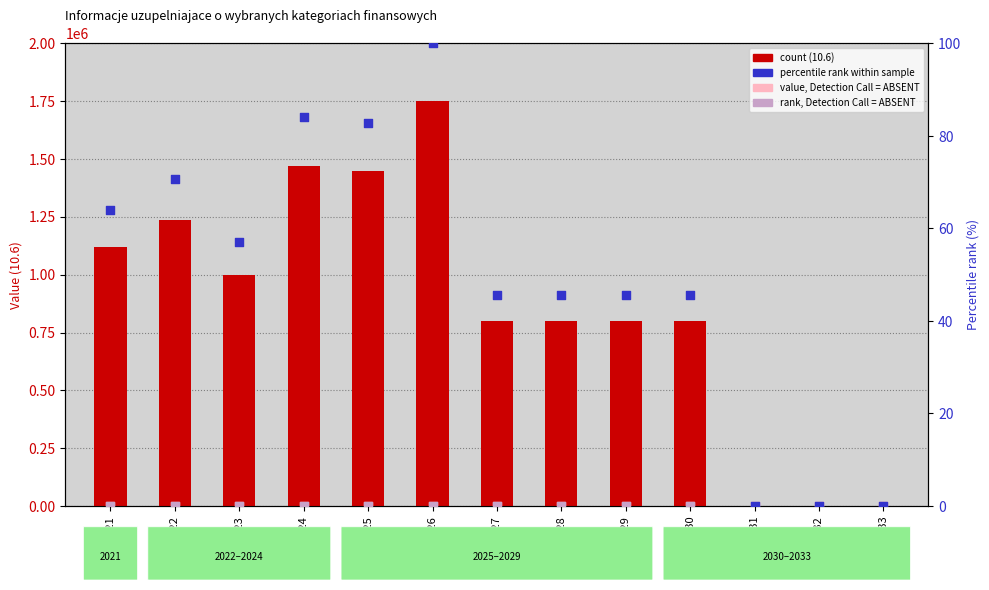

At which category is the sum across all series the highest?

2026